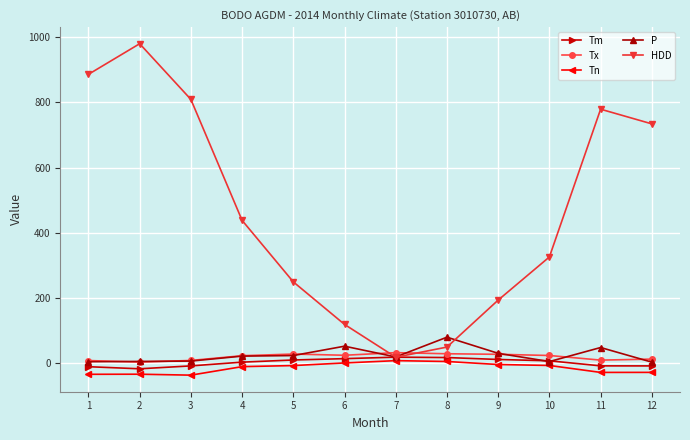

Which category has the highest value in the P series?

8